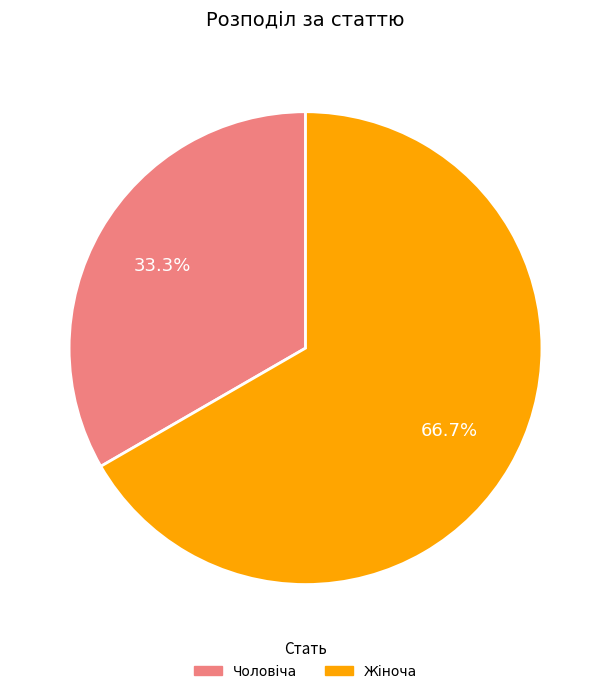

Approximately how many times larger is the value at Жіноча compared to Чоловіча?

2.0